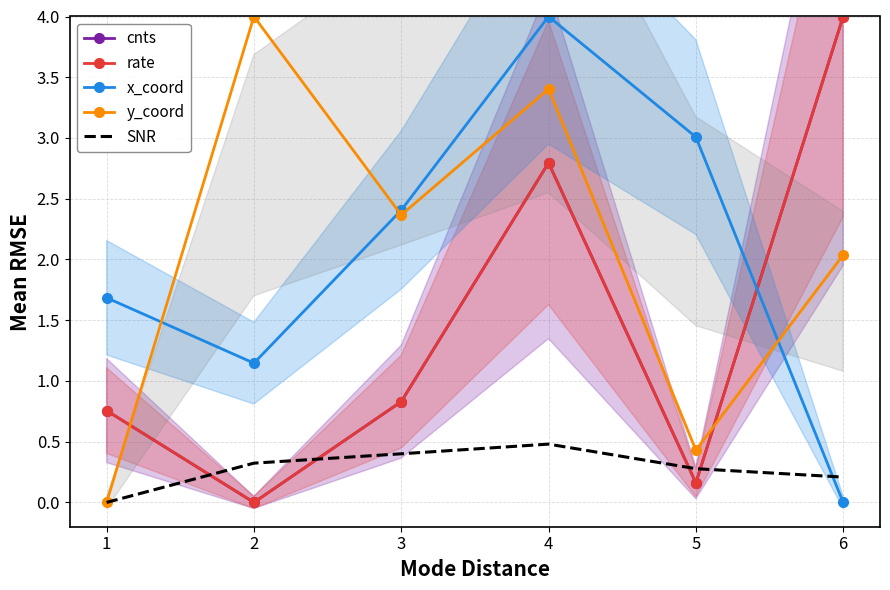

Rank the categories by y_coord value from highest to lowest.

2, 4, 3, 6, 5, 1